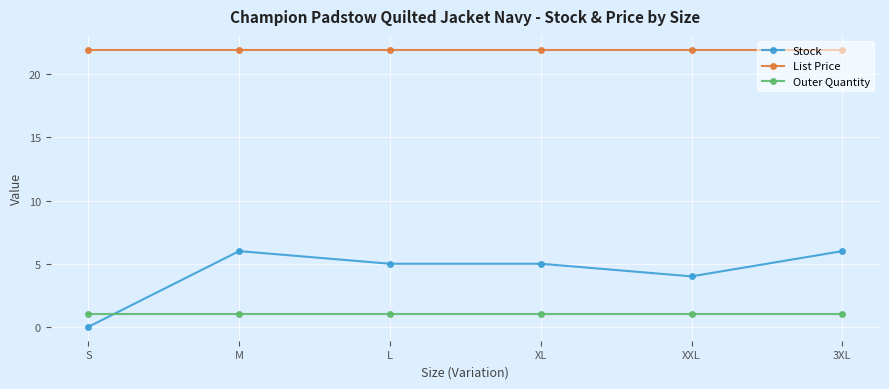

Is the value of Stock at S greater than the value of List Price at S?

No